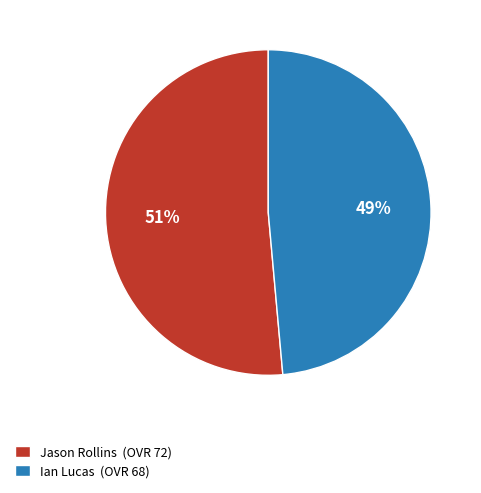

Rank the categories by value from lowest to highest.

Ian Lucas, Jason Rollins